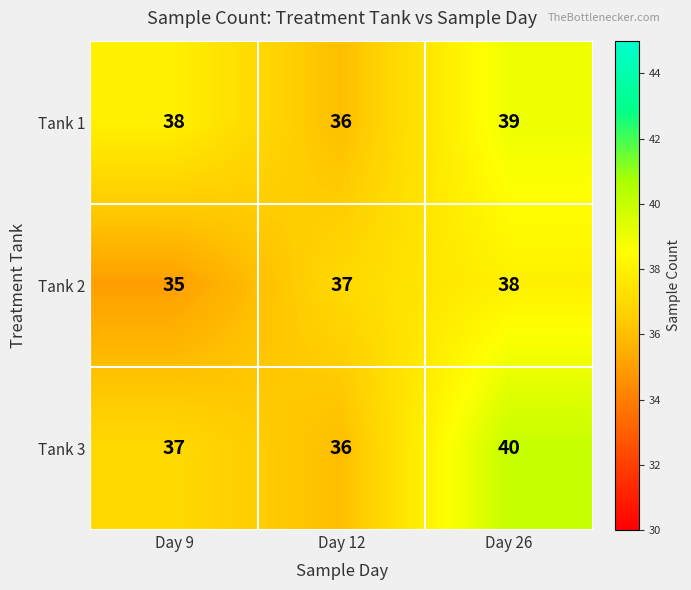

Reading left to right, extract all data points from this chart.

Tank 1: Day 9=38	Day 12=36	Day 26=39
Tank 2: Day 9=35	Day 12=37	Day 26=38
Tank 3: Day 9=37	Day 12=36	Day 26=40